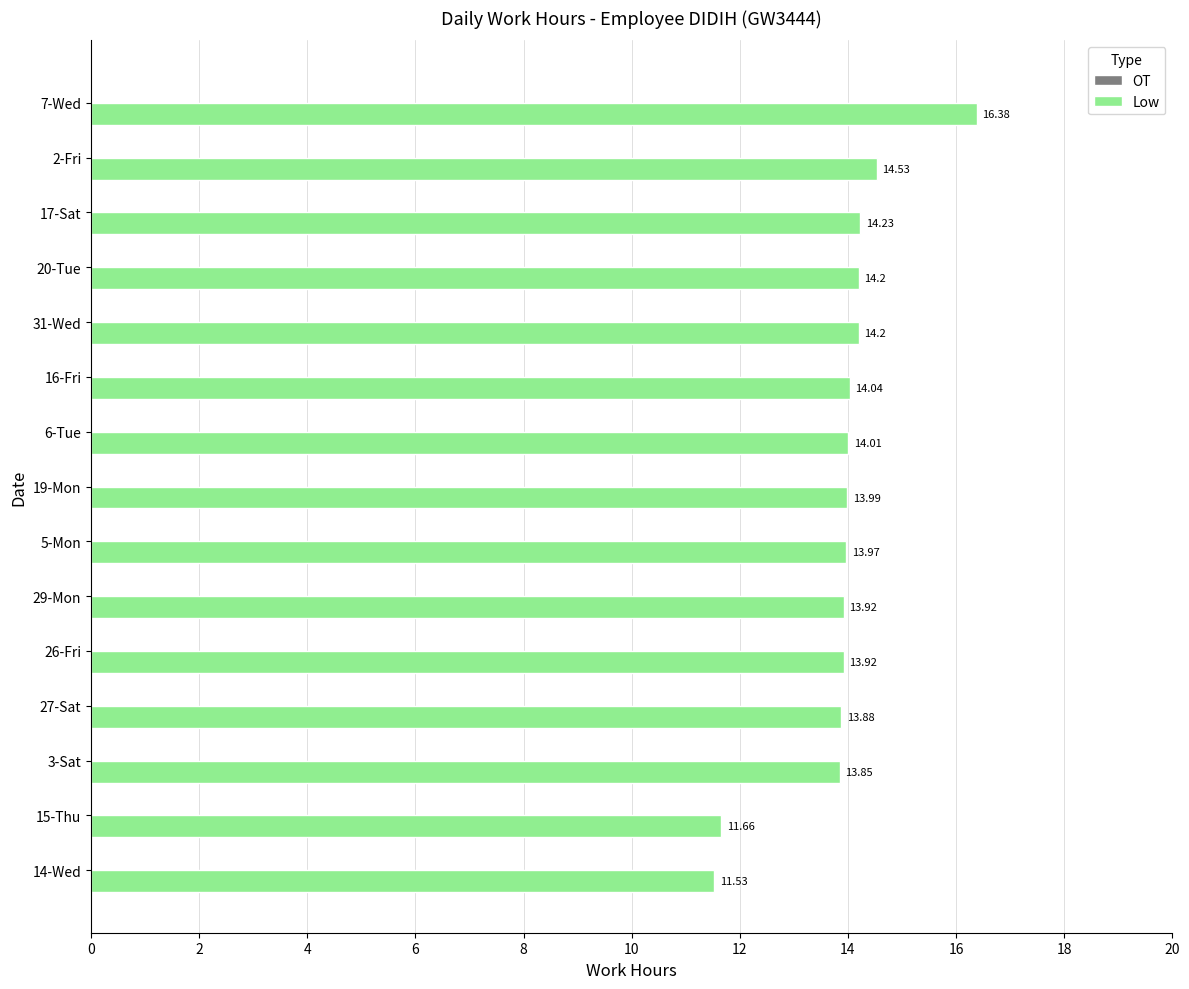

What is the difference between the second highest and minimum values?

3.0